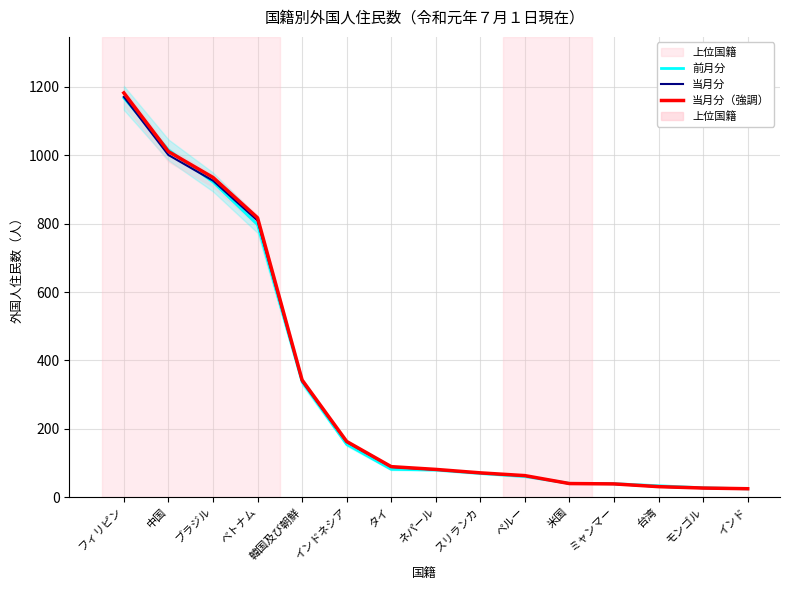

Rank the series at インドネシア from lowest to highest value.

前月分, 当月分, 当月分（強調）